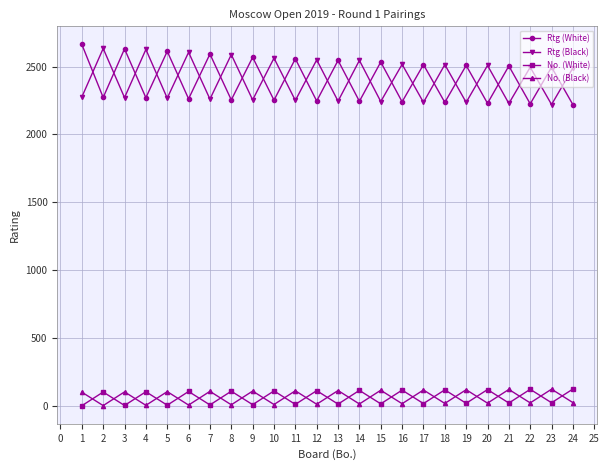

Is the value of No. (White) at 1 greater than the value of Rtg (White) at 19?

No